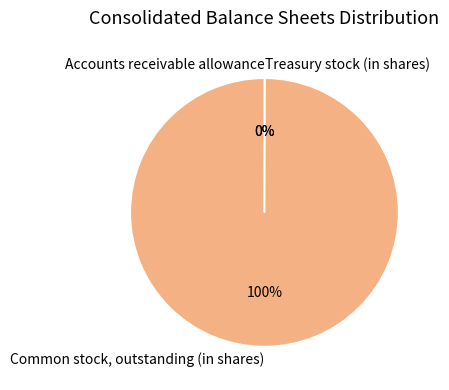

To the nearest percent, what is the difference between the largest and smallest slice percentages?

100%